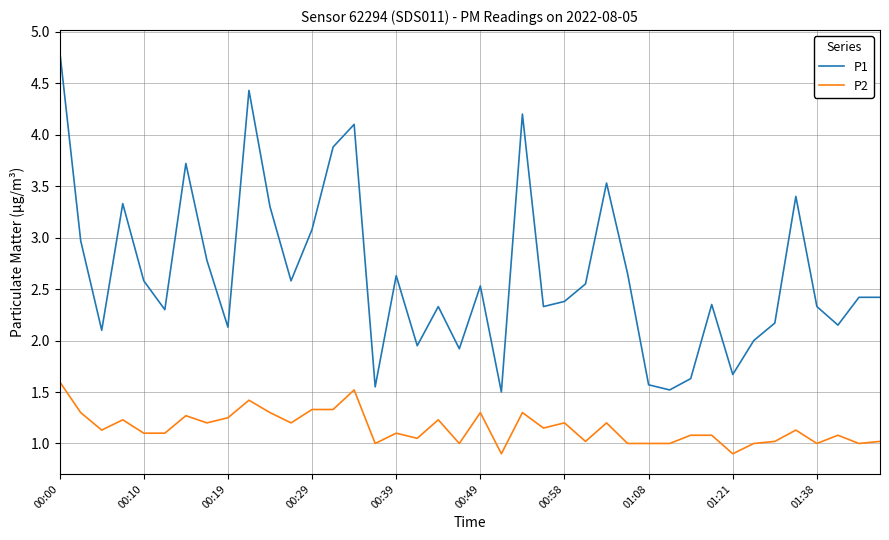

True or false: P2 and P1 intersect in this chart.

False